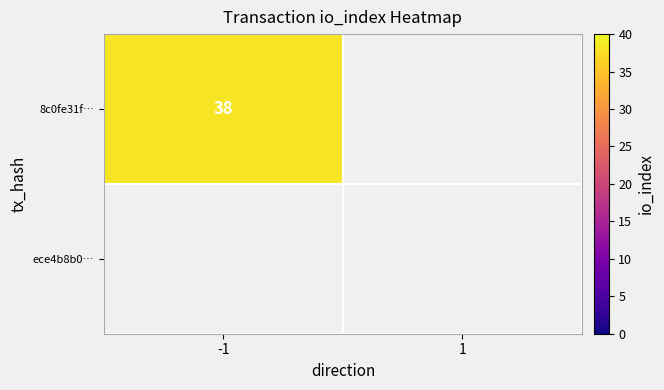

True or false: 8c0fe31f43ee91afbc677578472e8a3370ad1c9 has a value of 38 at io_index.

True